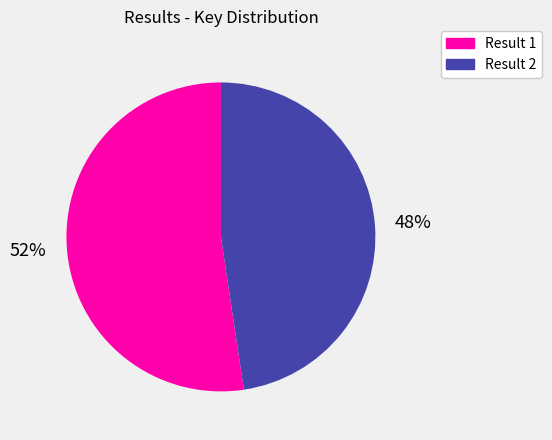

Does any single category account for the majority?

Yes